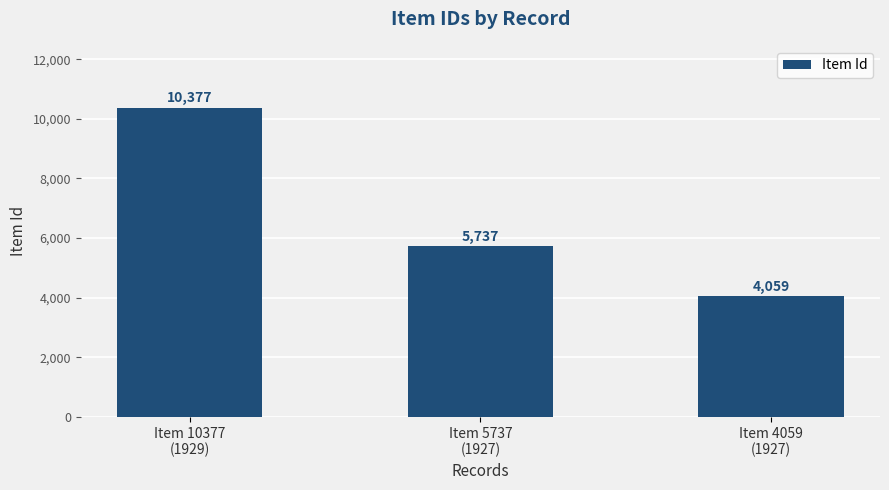

What is the smallest value displayed?

4059